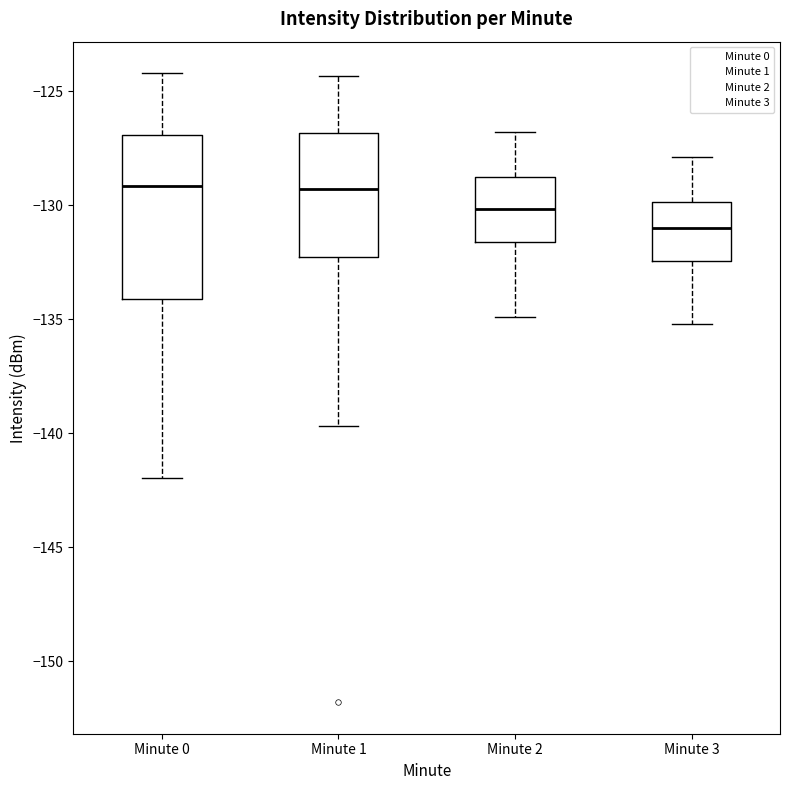

Where does the upper whisker of the box for Minute 3 end on the y-axis? The values are not printed on the chart, so give them approximately, as read against the axis.

-128.0